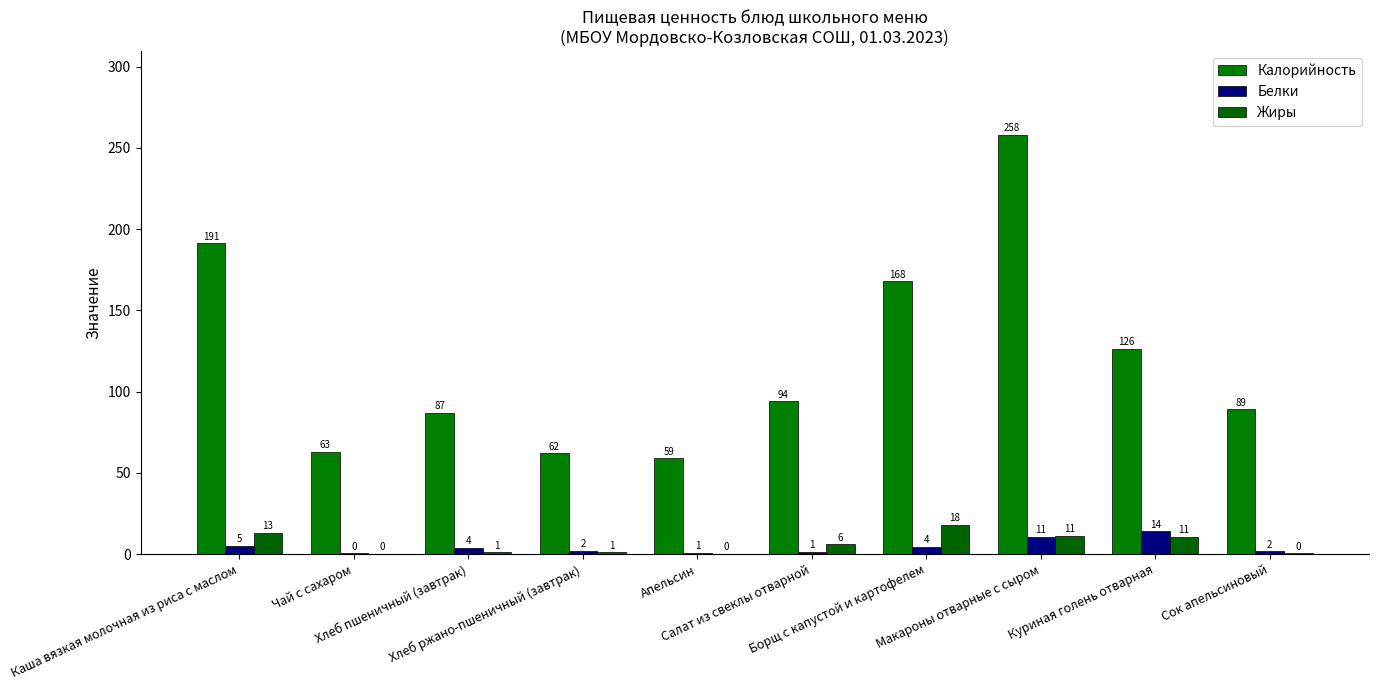

Does the chart contain stacked bars?

No